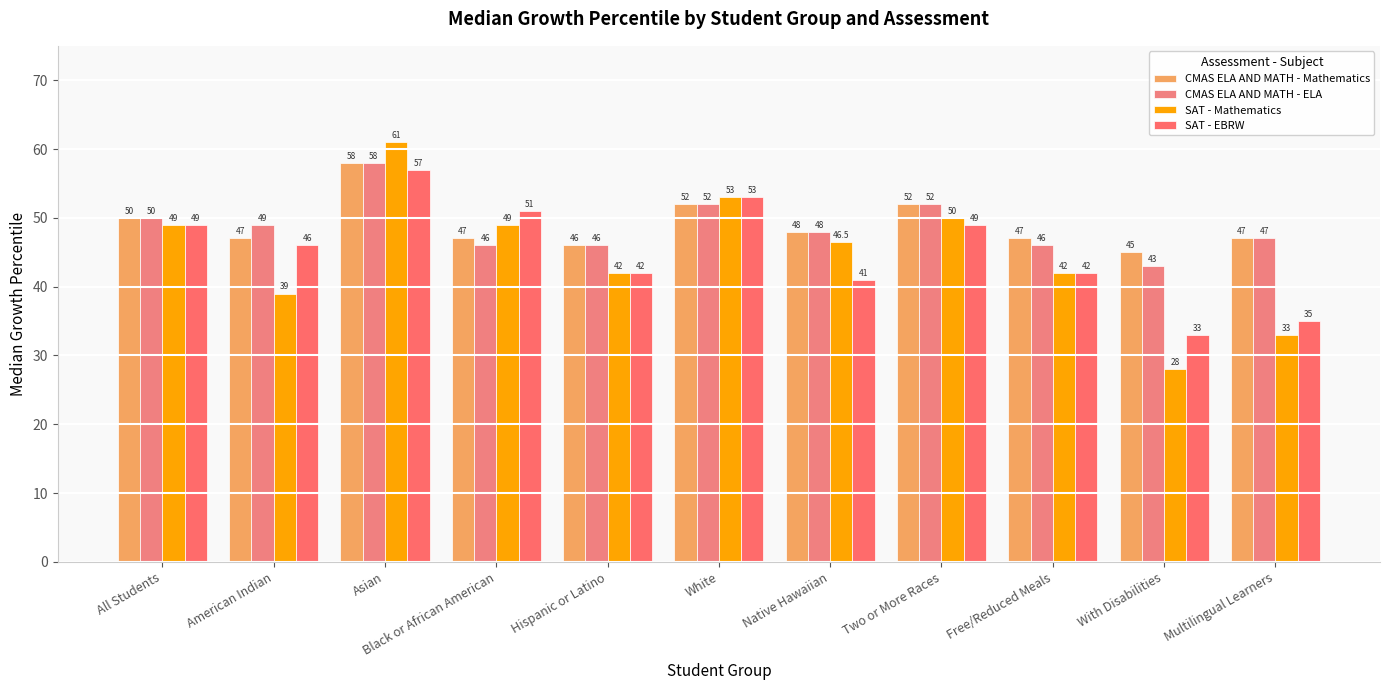

What is the maximum value shown in the chart?

61.0